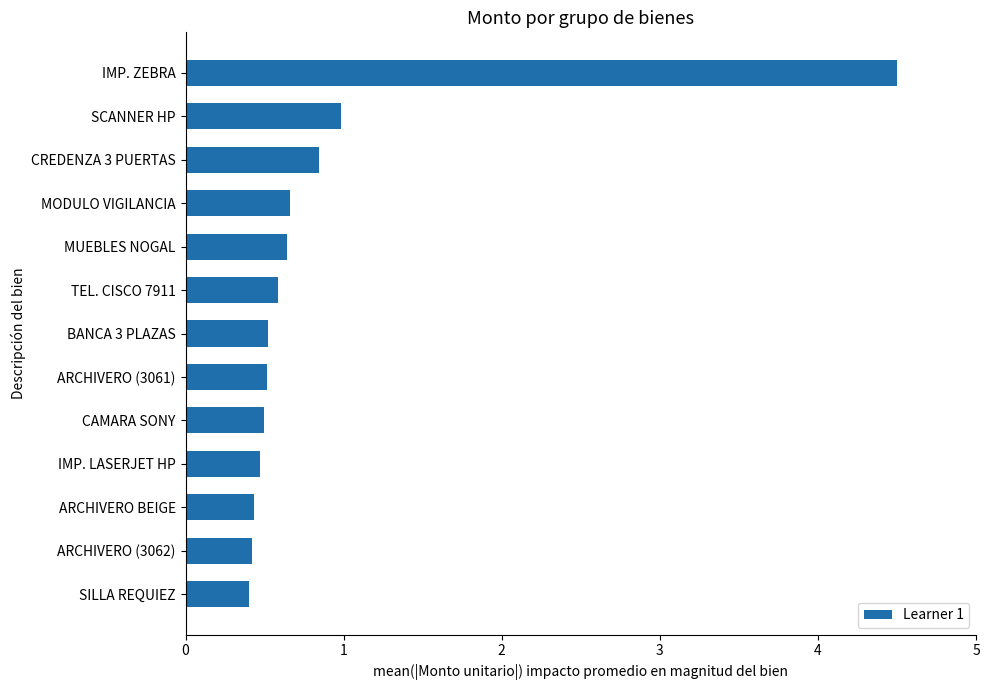

Which category has the highest value across all series?

IMP. ZEBRA